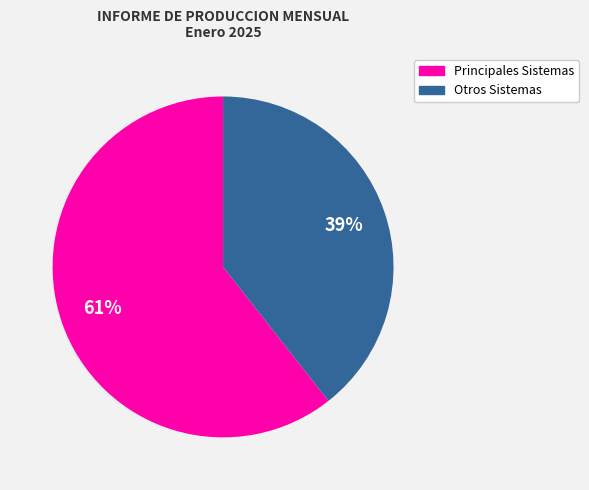

To the nearest percent, what is the average slice percentage?

50%